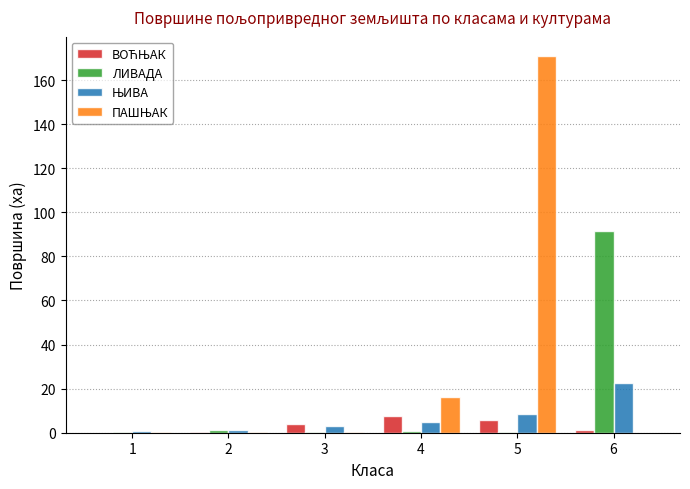

Which label corresponds to the largest value in the chart?

5